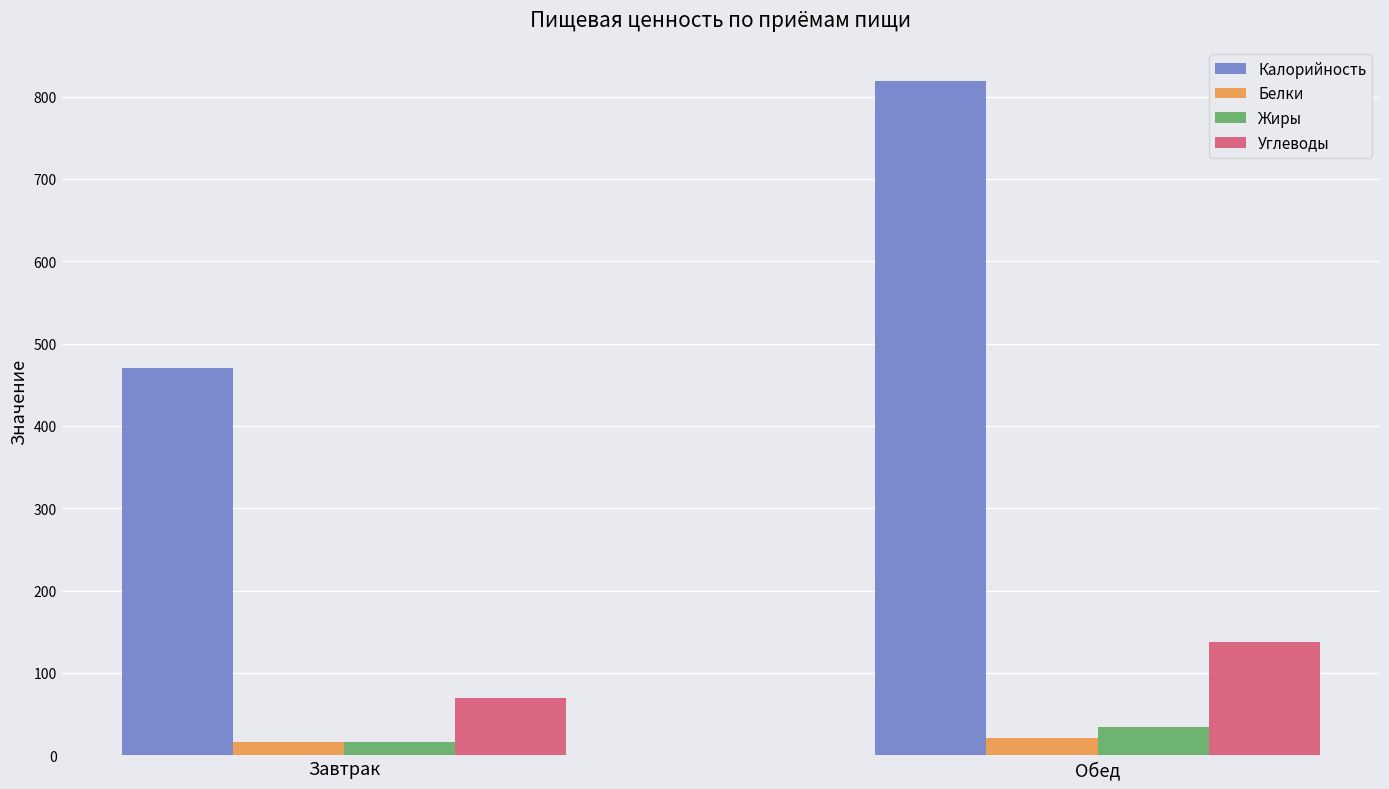

List the labels in order of Жиры value, smallest first.

Завтрак, Обед